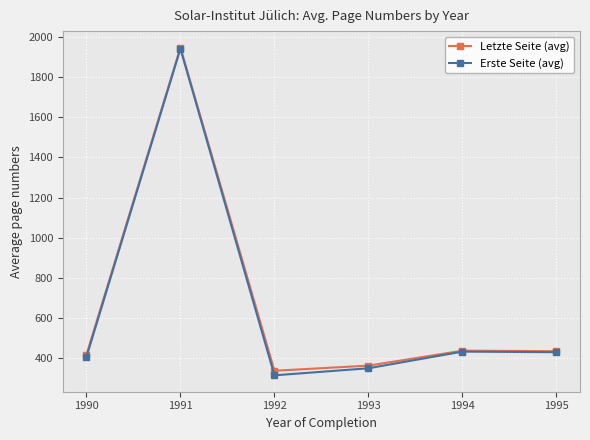

What is the total value across all series at 1993?

715.4